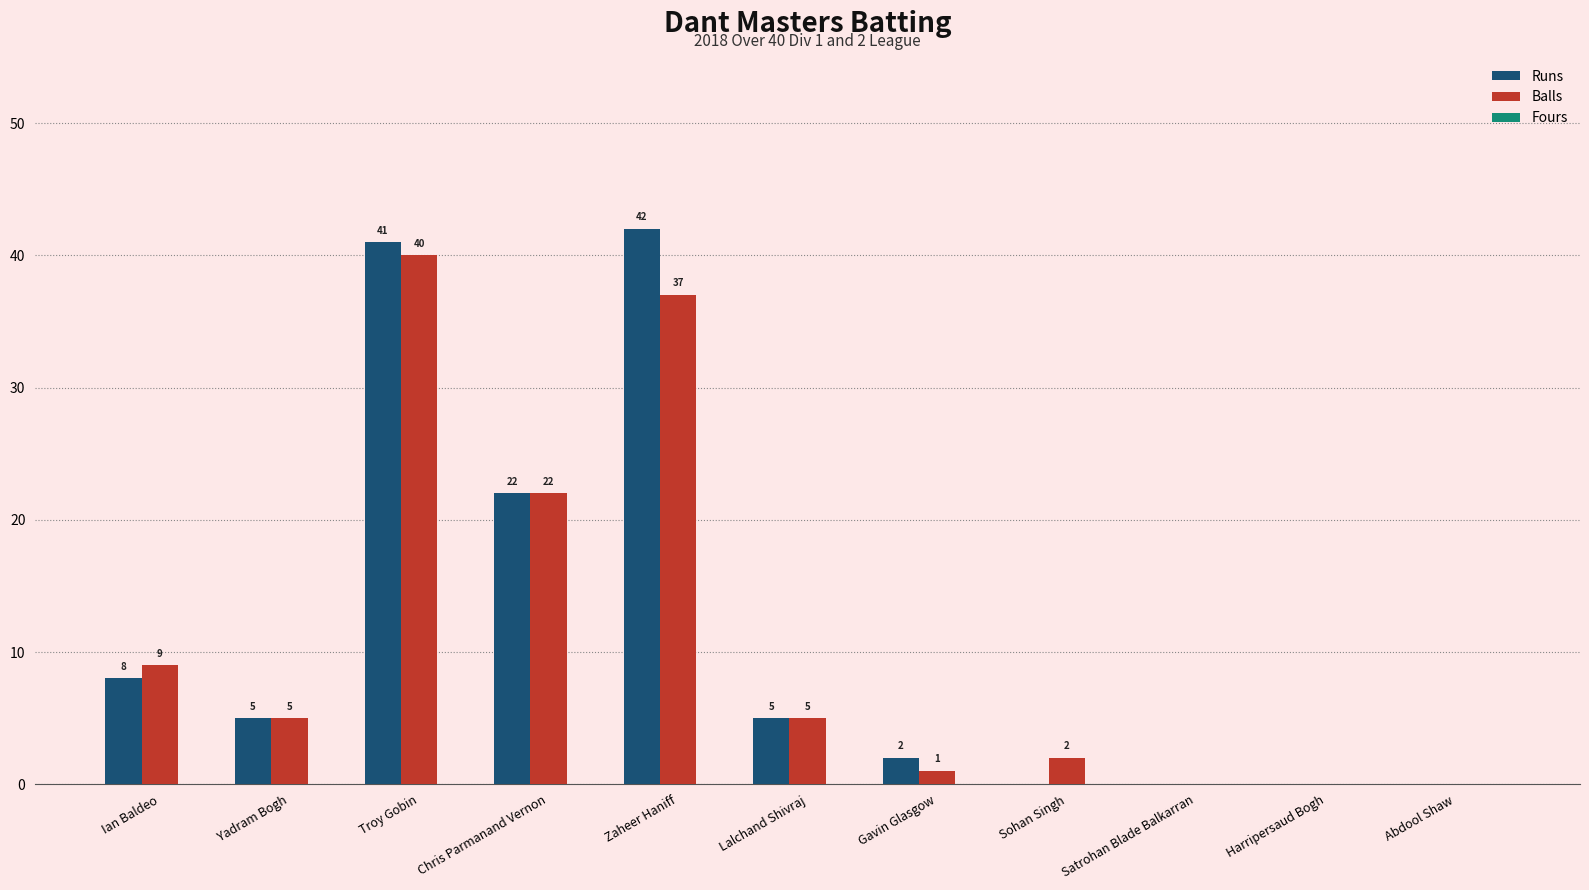

Which series has the widest spread of values?

Runs